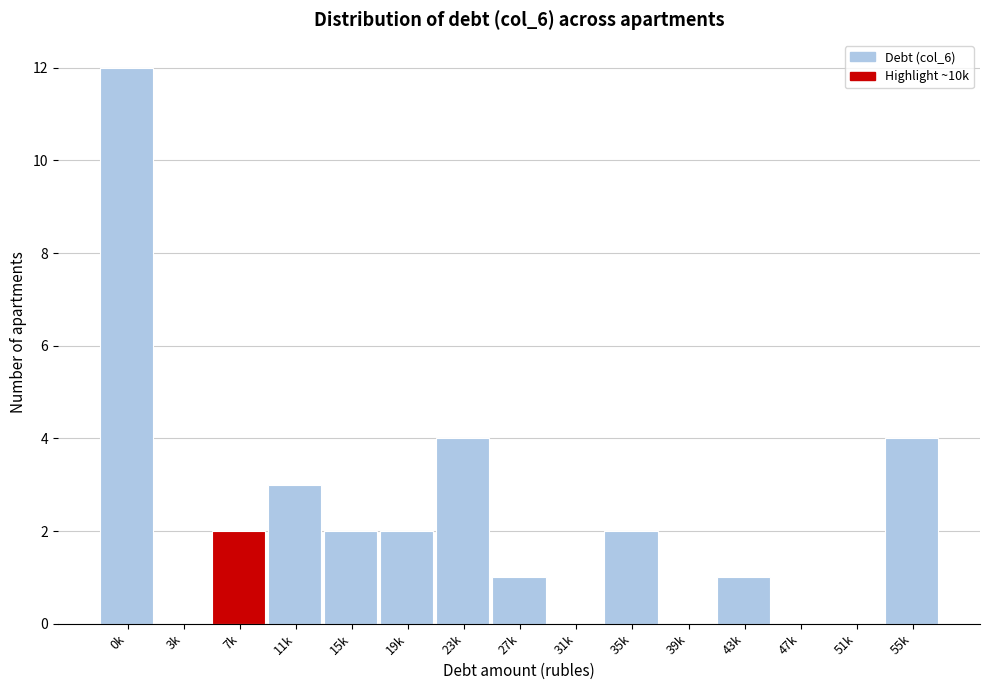

Reading right to left, transcribe all the data shown in this chart.

55k=4	51k=0	47k=0	43k=1	39k=0	35k=2	31k=0	27k=1	23k=4	19k=2	15k=2	11k=3	7k=2	3k=0	0k=12